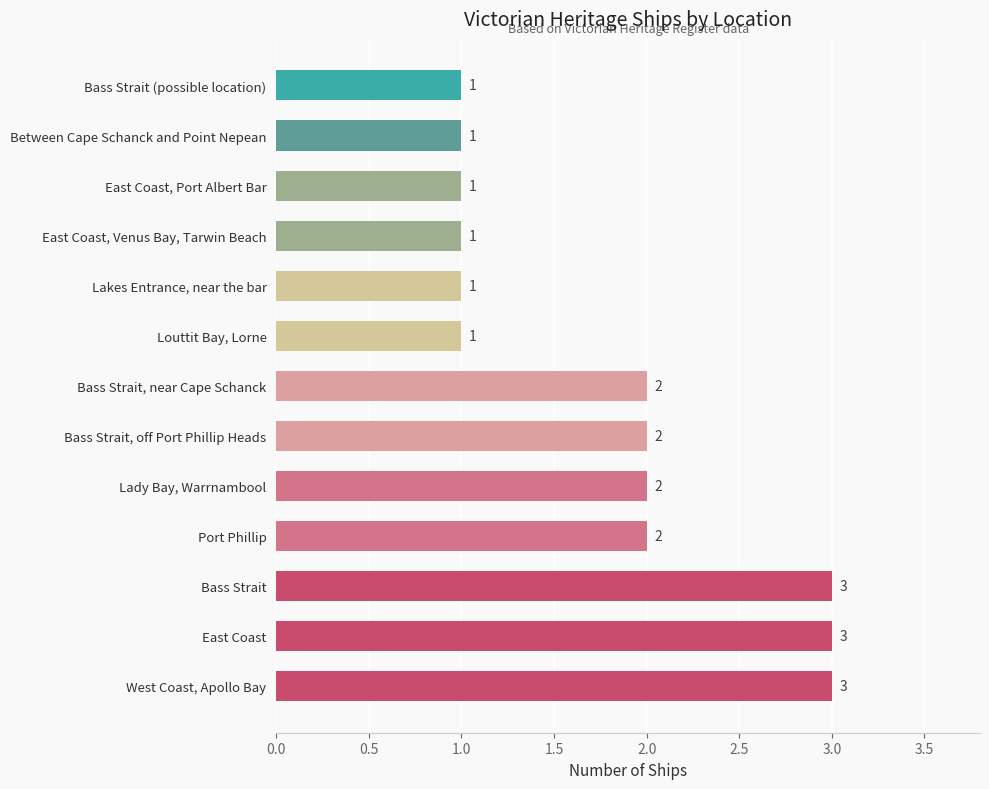

How many categories are shown in the chart?

13